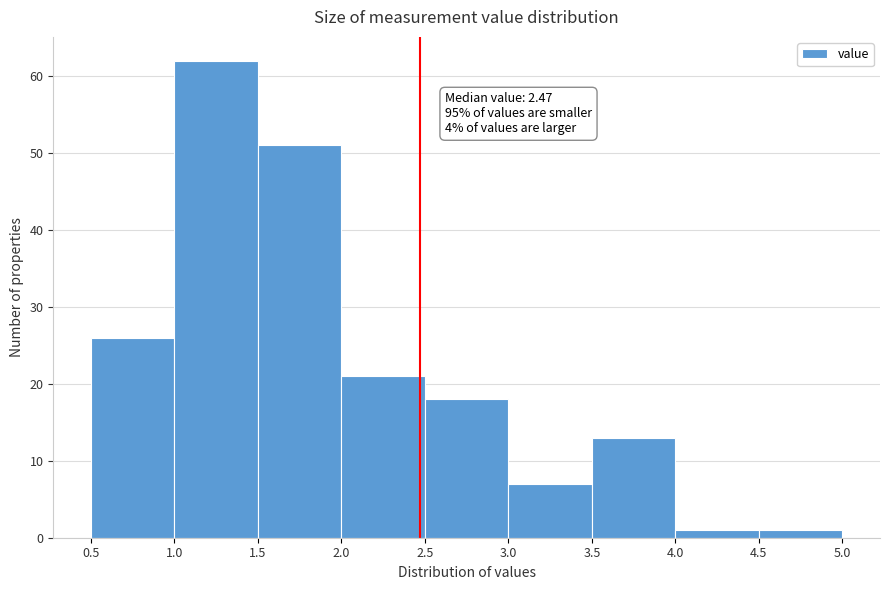

Which range on the x-axis has the tallest bar?

1.0 to 1.5